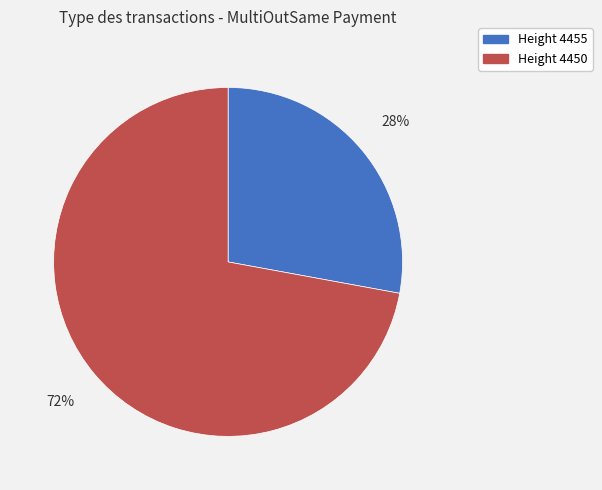

Is there a majority slice in this chart?

Yes